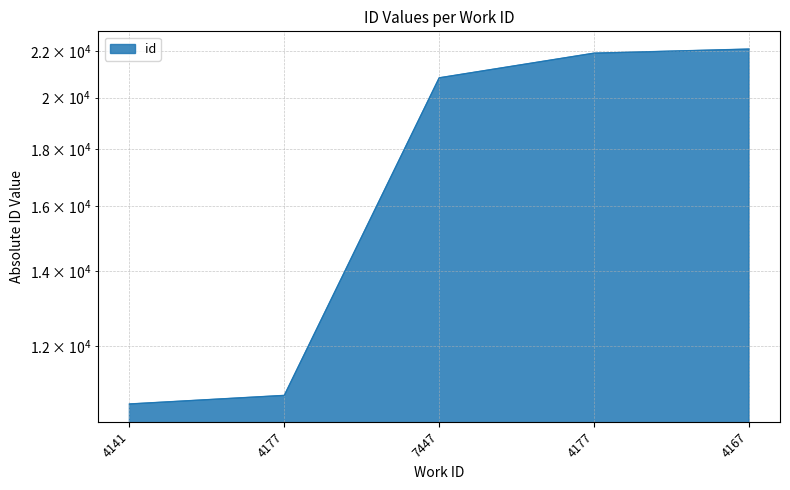

What is the maximum value shown in the chart?

22106